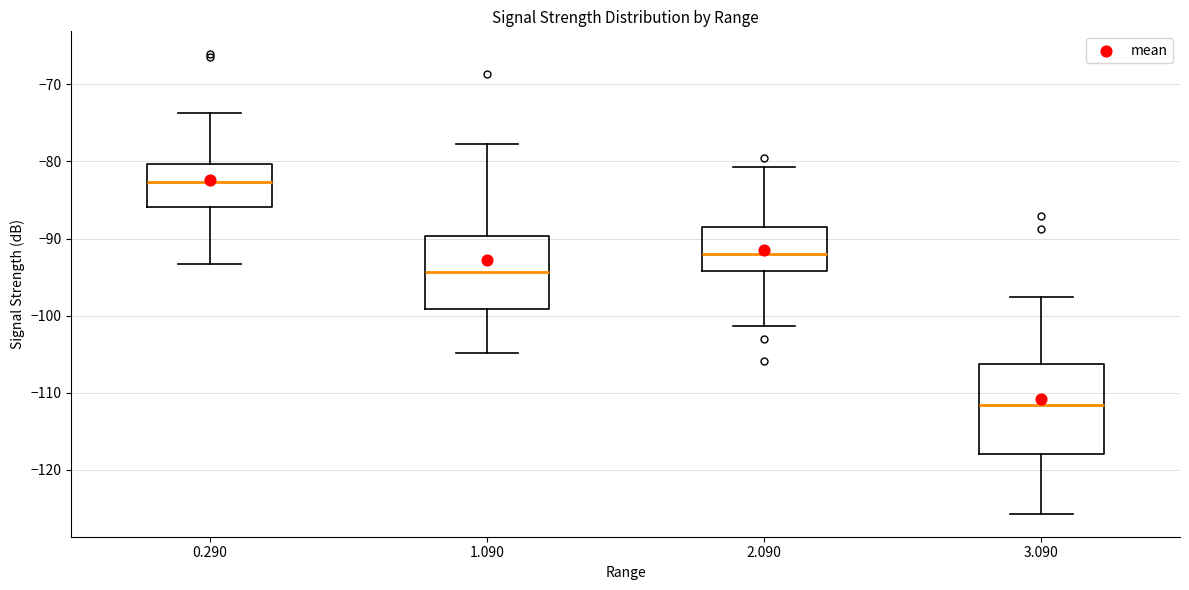

Reading left to right, read every box against the y-axis: the position of its median line, the range the box covers, and the ends of its whiskers. The values are not printed on the chart, so give them approximately, as read against the axis.

0.290: median -83, box -86 to -80, whiskers -93 to -74
1.090: median -94, box -99 to -90, whiskers -105 to -78
2.090: median -92, box -94 to -88, whiskers -101 to -81
3.090: median -112, box -118 to -106, whiskers -126 to -98